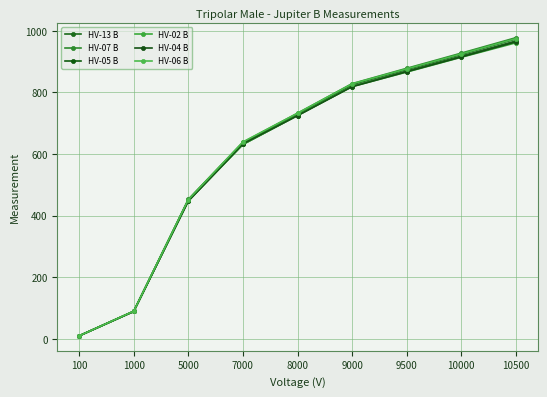

What is the value of the HV-07 B point at the 9th from the left?

977.6